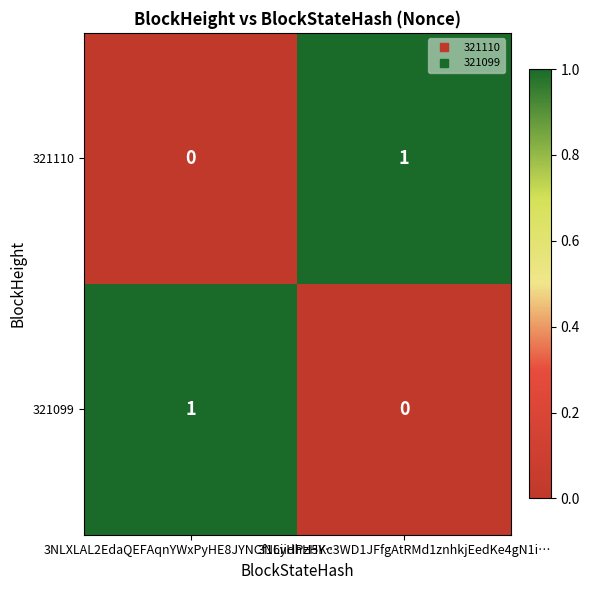

At which label is 321099 closest to 0?

3NLyHPzHKc3WD1JFfgAtRMd1znhkjEedKe4gN1i…